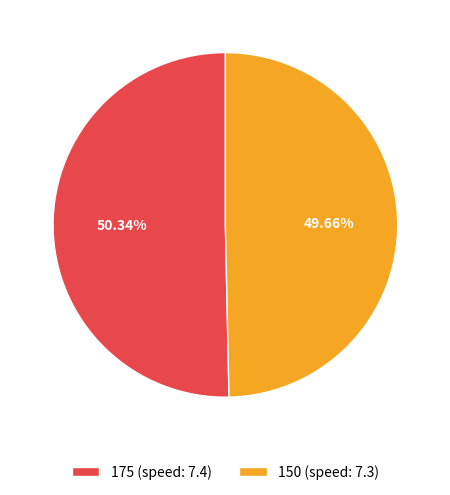

Is there any slice that represents more than half of the pie?

Yes